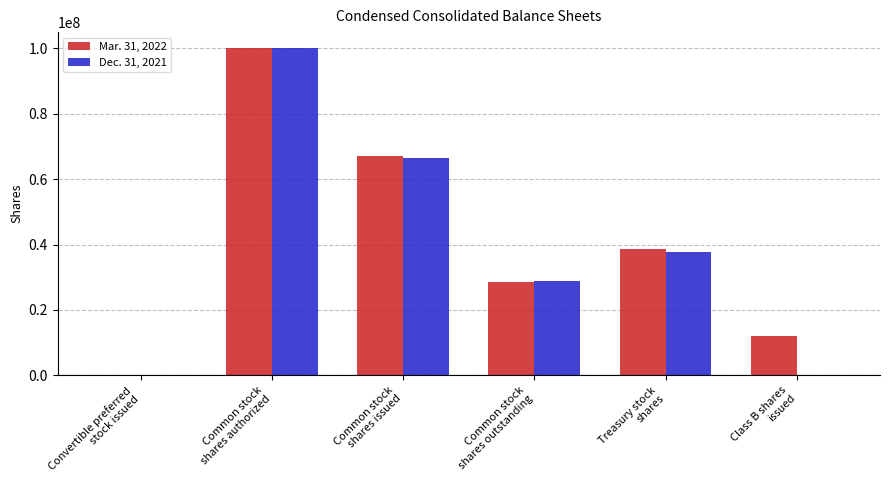

Where is Dec. 31, 2021 nearest to the value 50000000?

Treasury stock
shares